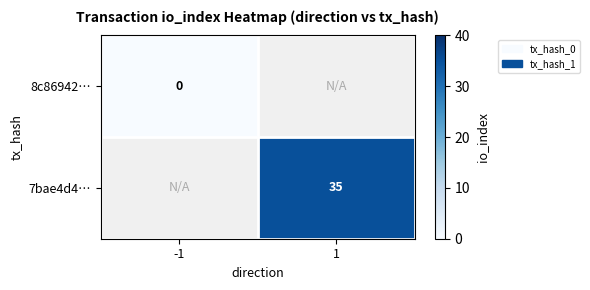

Is the value of 7bae4d4… at 1 greater than the value of 8c86942… at -1?

Yes